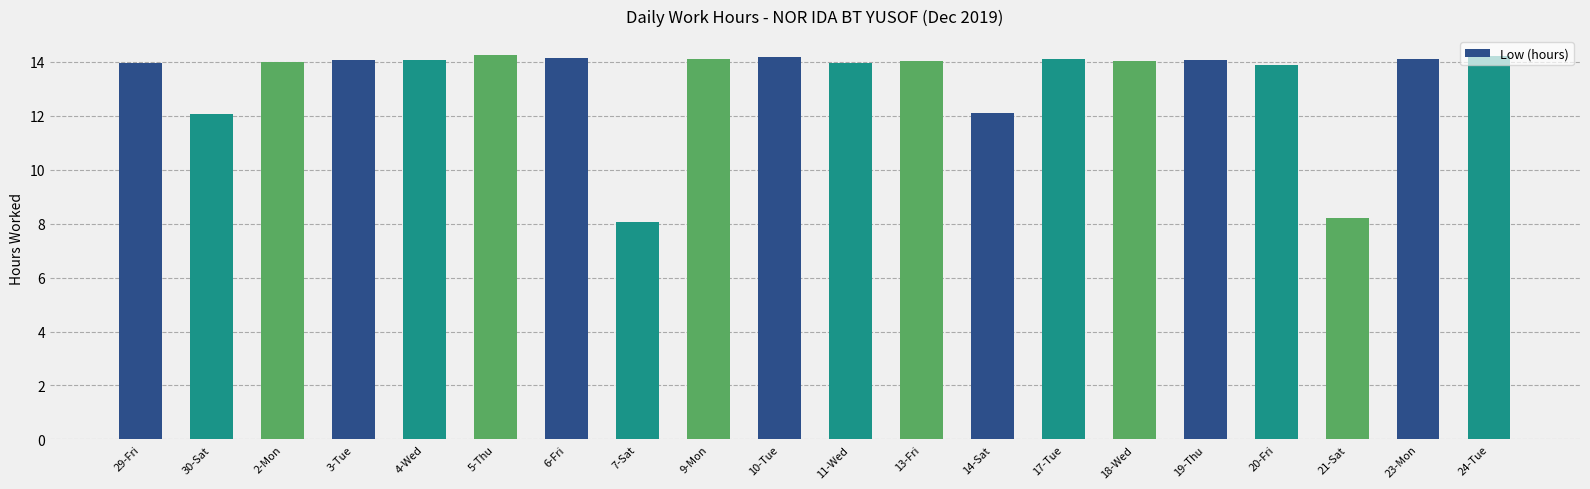

What is the sum of the values at 9-Mon and 21-Sat?

22.3